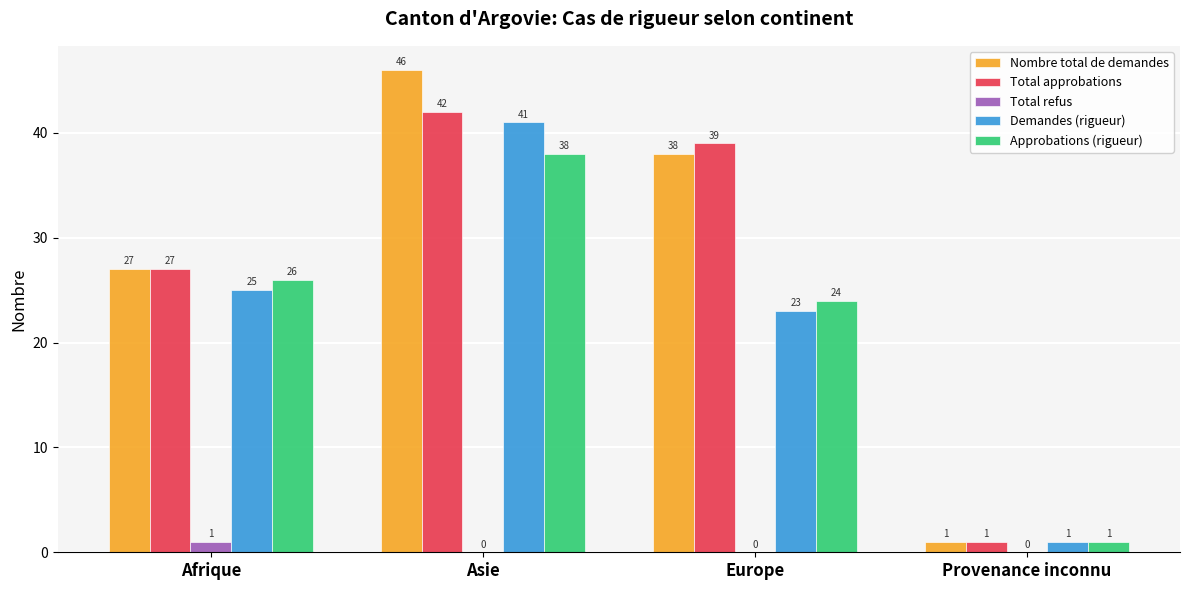

Which series has the largest total across all categories?

Nombre total de demandes